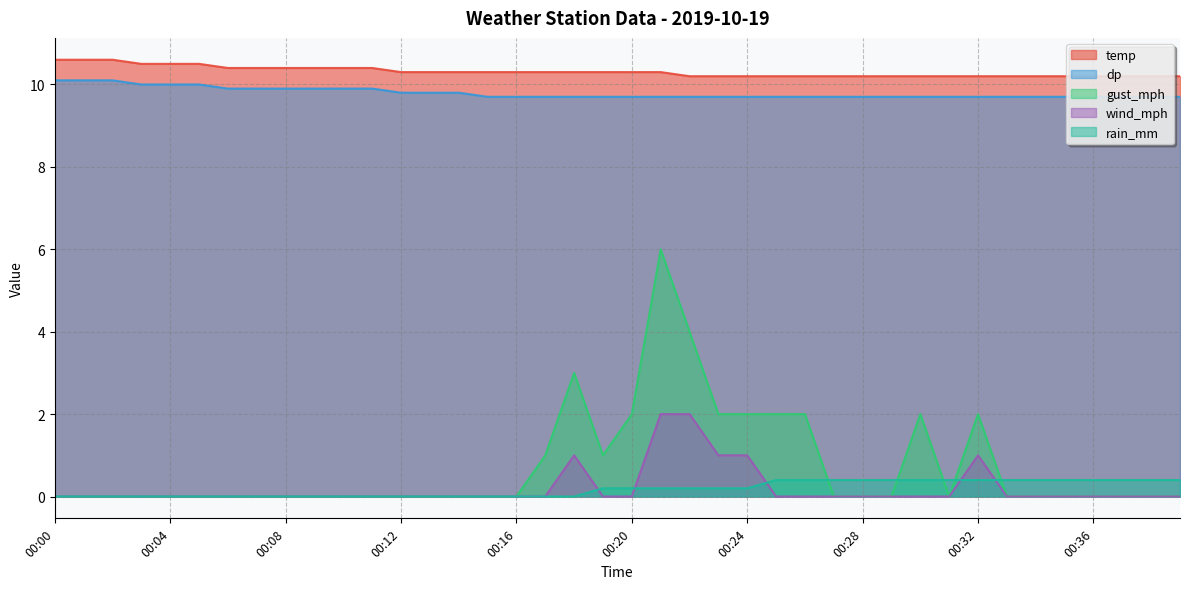

True or false: wind_mph has a value of -0.8 at 00:27.

False